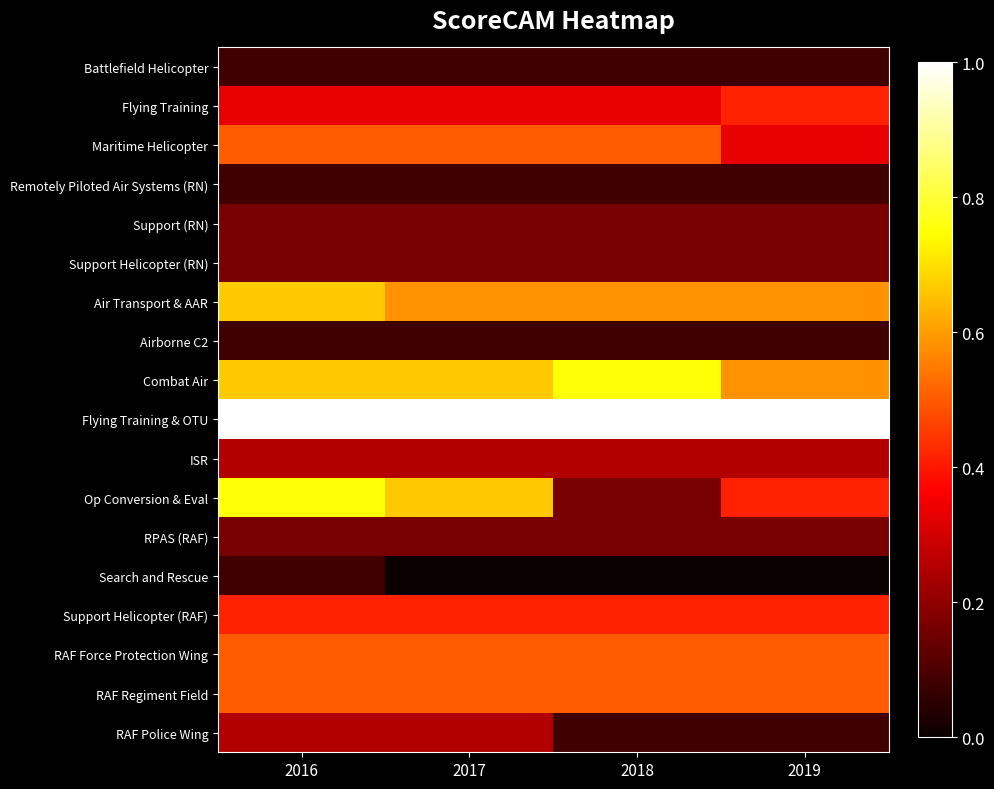

Reading right to left, what are all the values shown in this chart?

Battlefield Helicopter: 2019=1	2018=1	2017=1	2016=1
Flying Training: 2019=5	2018=4	2017=4	2016=4
Maritime Helicopter: 2019=4	2018=6	2017=6	2016=6
Remotely Piloted Air Systems (RN): 2019=1	2018=1	2017=1	2016=1
Support (RN): 2019=2	2018=2	2017=2	2016=2
Support Helicopter (RN): 2019=2	2018=2	2017=2	2016=2
Air Transport & AAR: 2019=7	2018=7	2017=7	2016=8
Airborne C2: 2019=1	2018=1	2017=1	2016=1
Combat Air: 2019=7	2018=9	2017=8	2016=8
Flying Training & OTU: 2019=12	2018=12	2017=12	2016=12
ISR: 2019=3	2018=3	2017=3	2016=3
Op Conversion & Eval: 2019=5	2018=2	2017=8	2016=9
RPAS (RAF): 2019=2	2018=2	2017=2	2016=2
Search and Rescue: 2019=0	2018=0	2017=0	2016=1
Support Helicopter (RAF): 2019=5	2018=5	2017=5	2016=5
RAF Force Protection Wing: 2019=6	2018=6	2017=6	2016=6
RAF Regiment Field: 2019=6	2018=6	2017=6	2016=6
RAF Police Wing: 2019=1	2018=1	2017=3	2016=3